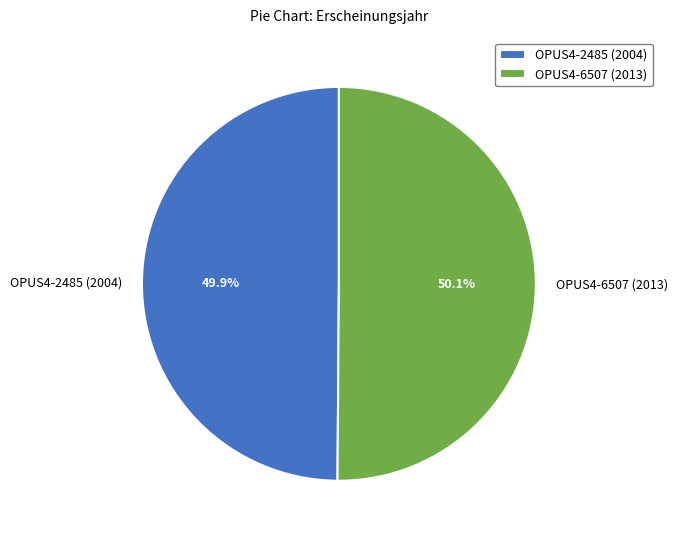

True or false: OPUS4-6507 (2013) accounts for 43% of the total.

False